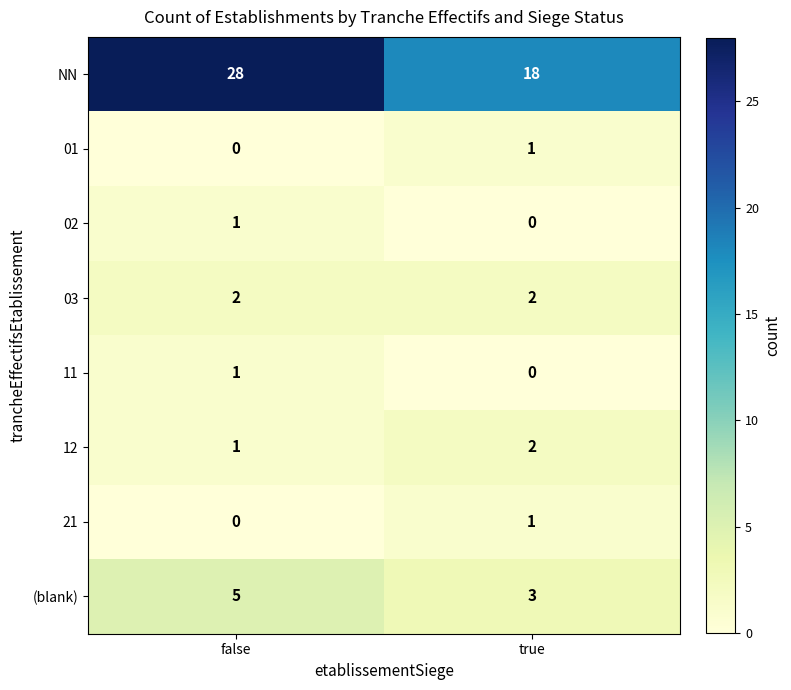

At which category is the sum across all series the highest?

false